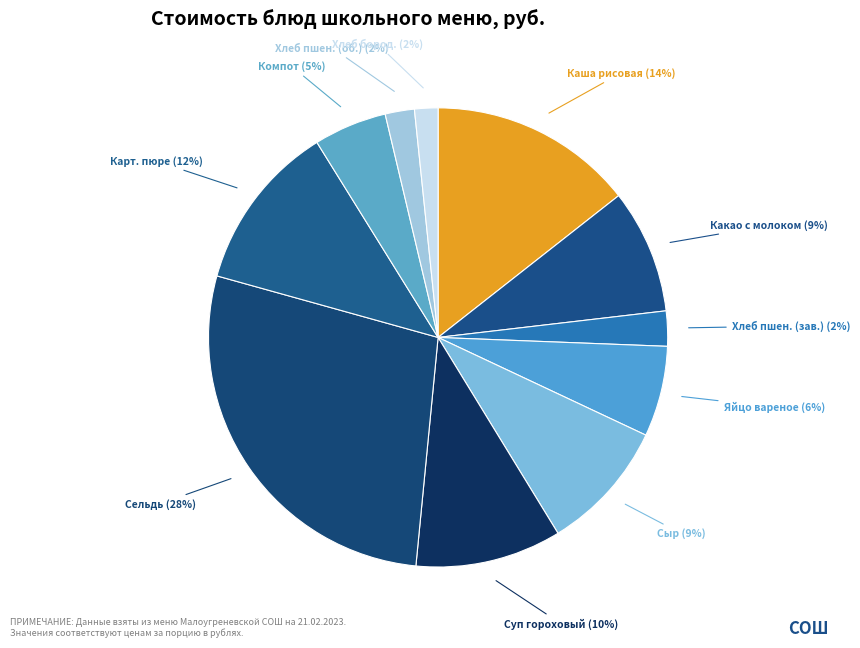

How many segments does this pie chart have?

11